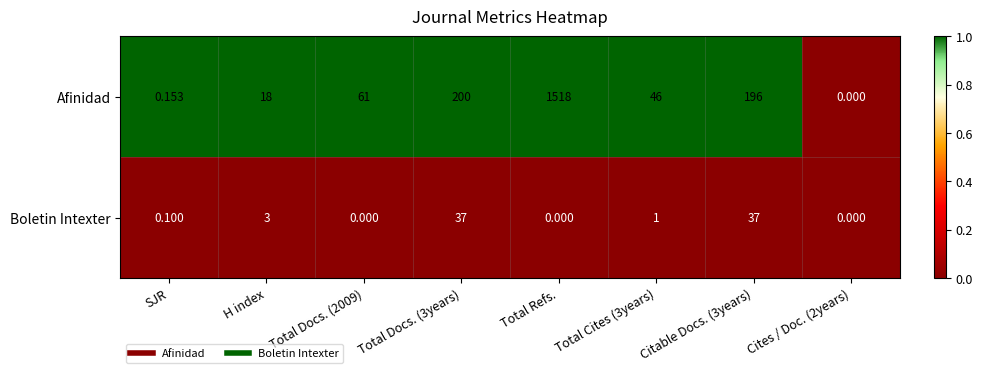

List the series in order of their peak value, highest first.

Afinidad, Boletin Intexter